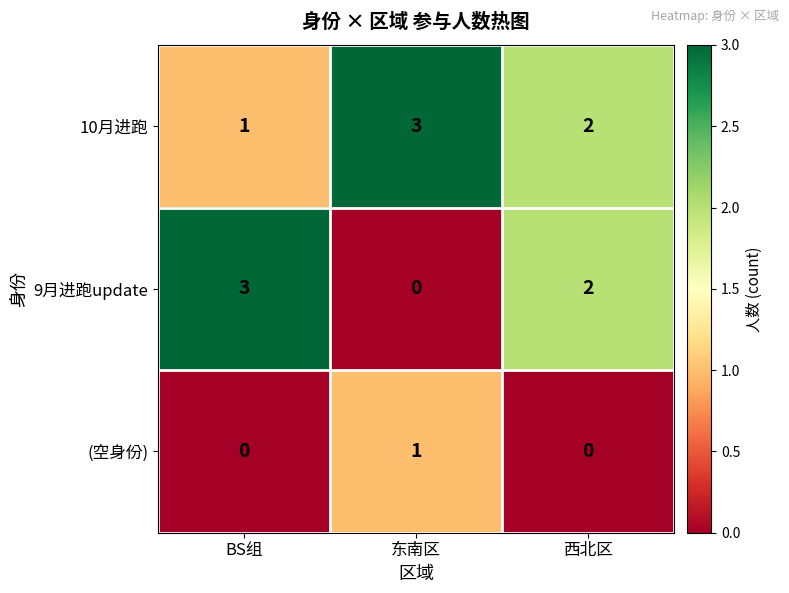

Which series has the largest range (max minus min)?

9月进跑update